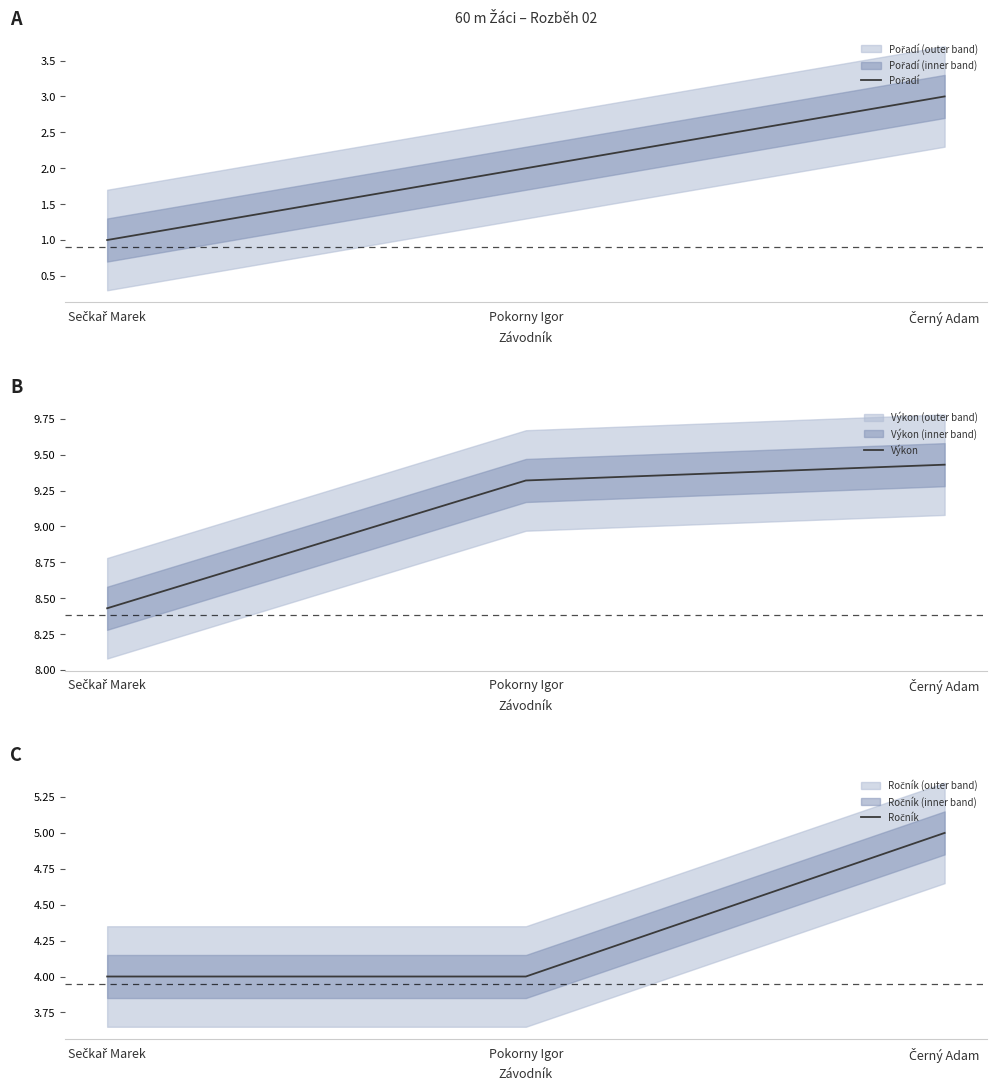

How many data points does each series have?

3